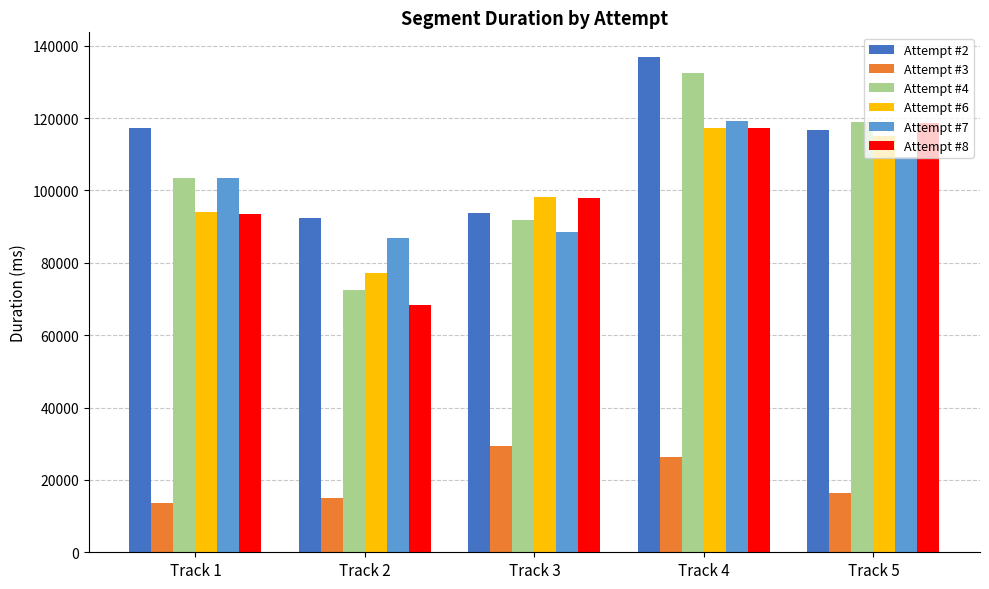

Which series has the largest range (max minus min)?

Attempt #4